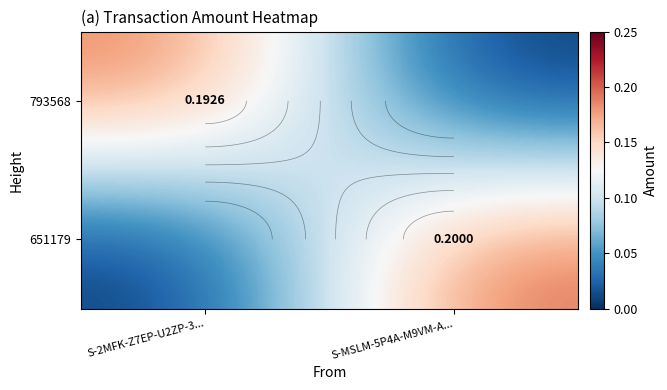

List the labels in order of 651179 value, smallest first.

S-2MFK-Z7EP-U2ZP-3..., S-MSLM-5P4A-M9VM-A...